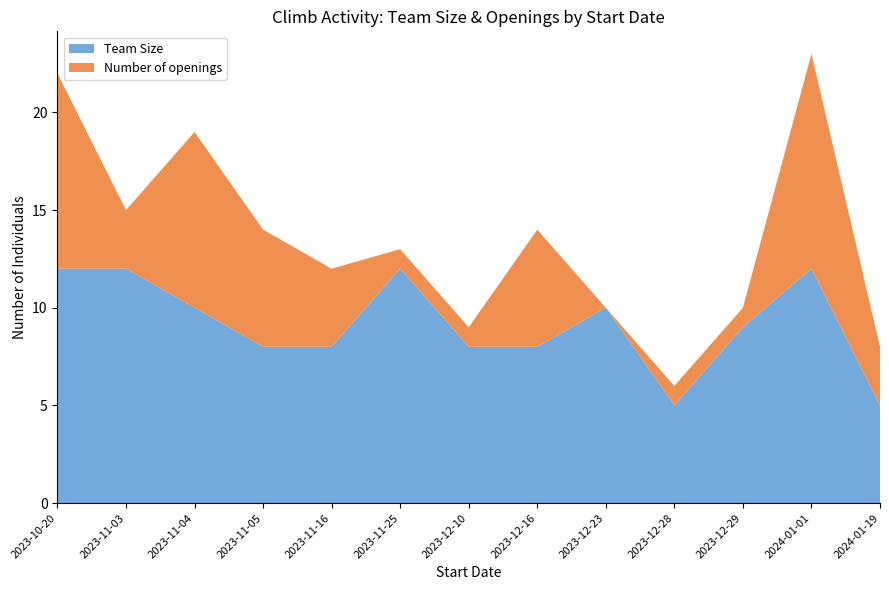

Reading left to right, extract all data points from this chart.

Team Size: 2023-10-20=12	2023-11-03=12	2023-11-04=10	2023-11-05=8	2023-11-16=8	2023-11-25=12	2023-12-10=8	2023-12-16=8	2023-12-23=10	2023-12-28=5	2023-12-29=9	2024-01-01=12	2024-01-19=5
Number of openings: 2023-10-20=10	2023-11-03=3	2023-11-04=9	2023-11-05=6	2023-11-16=4	2023-11-25=1	2023-12-10=1	2023-12-16=6	2023-12-23=0	2023-12-28=1	2023-12-29=1	2024-01-01=11	2024-01-19=3